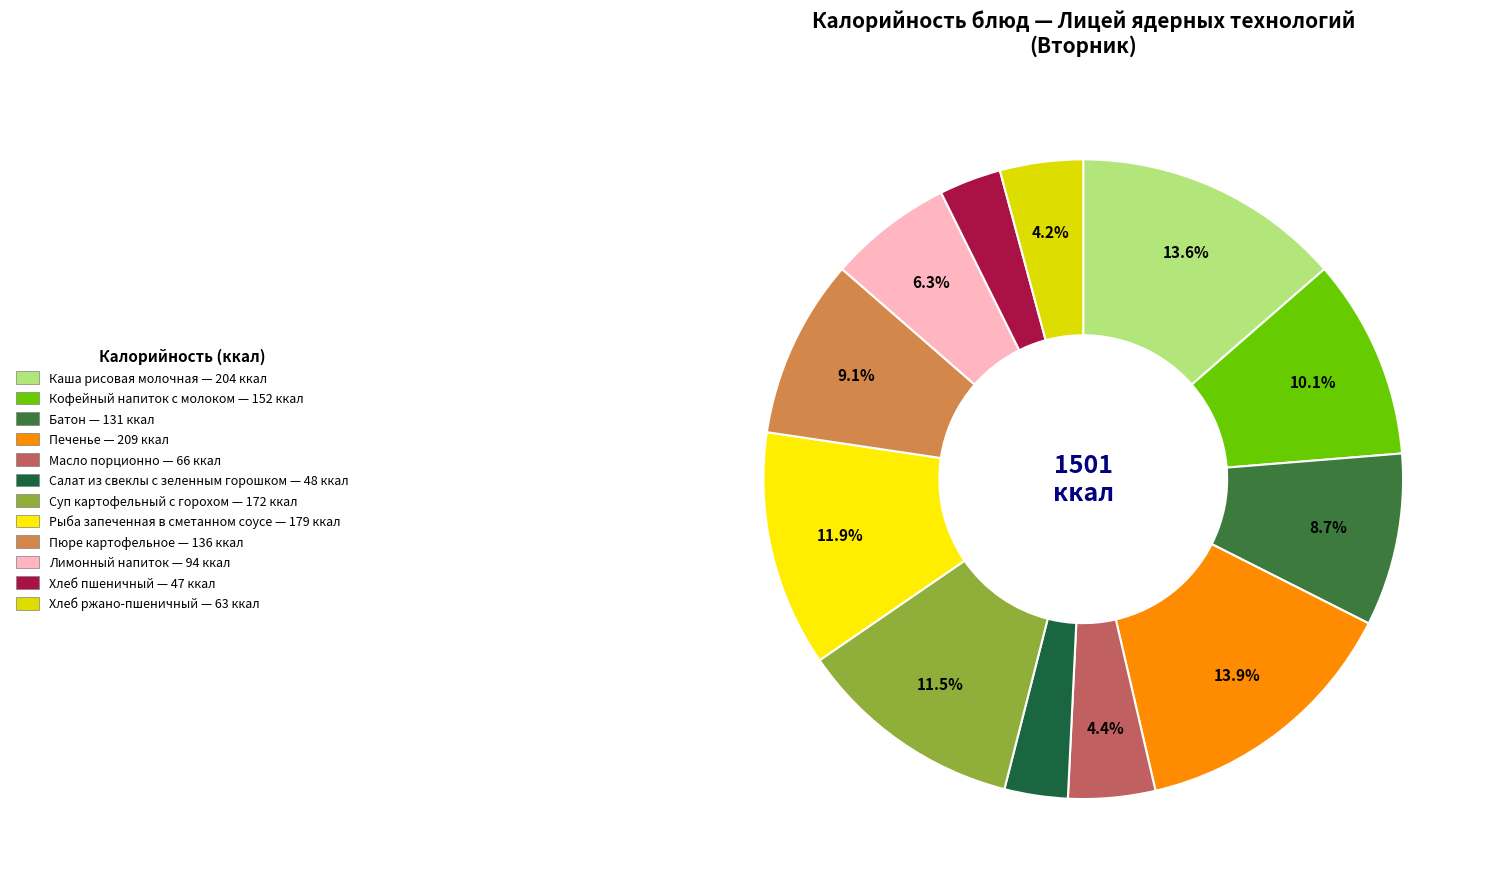

To the nearest percent, what is the average slice percentage?

8%